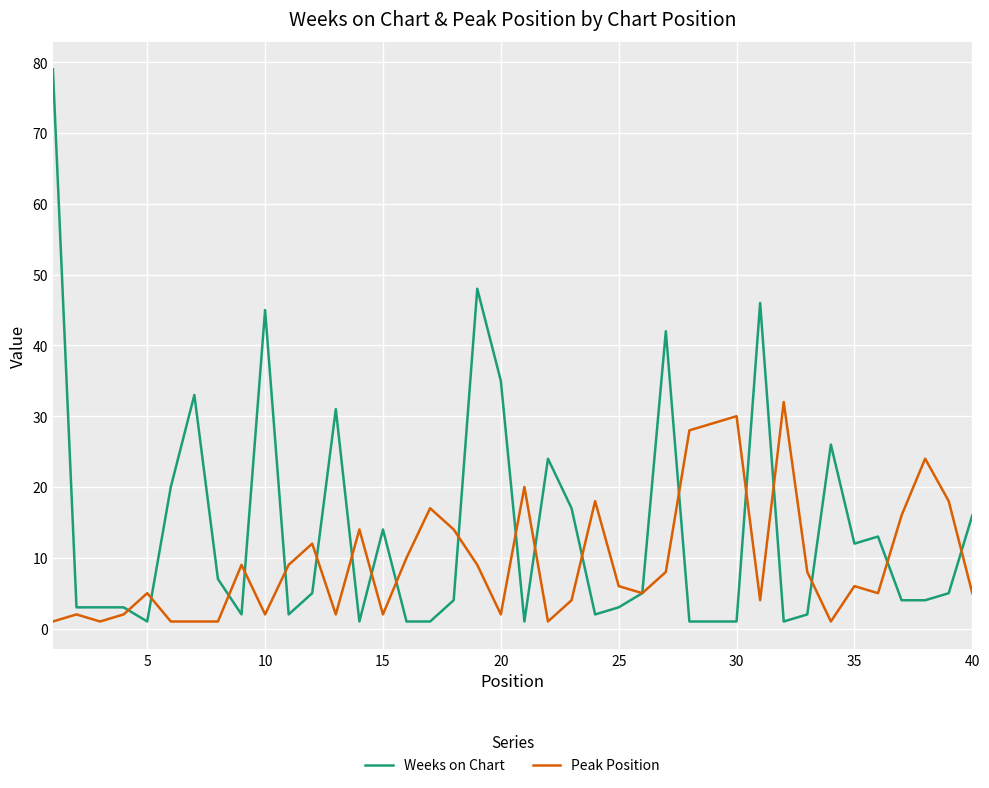

Reading right to left, extract all data points from this chart.

Weeks on Chart: 16	5	4	4	13	12	26	2	1	46	1	1	1	42	5	3	2	17	24	1	35	48	4	1	1	14	1	31	5	2	45	2	7	33	20	1	3	3	3	79
Peak Position: 5	18	24	16	5	6	1	8	32	4	30	29	28	8	5	6	18	4	1	20	2	9	14	17	10	2	14	2	12	9	2	9	1	1	1	5	2	1	2	1